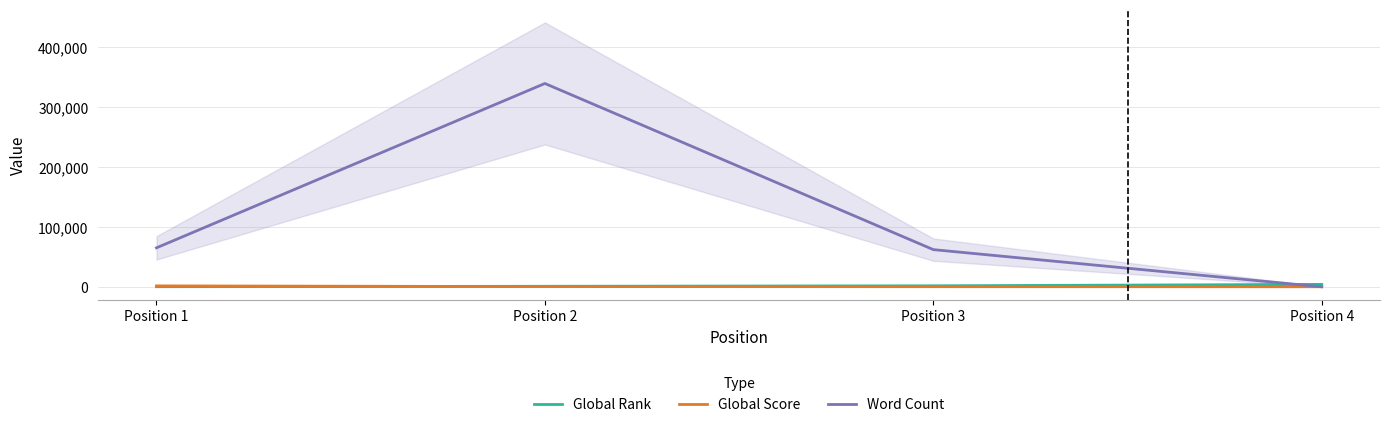

Does the chart have visible grid lines?

Yes